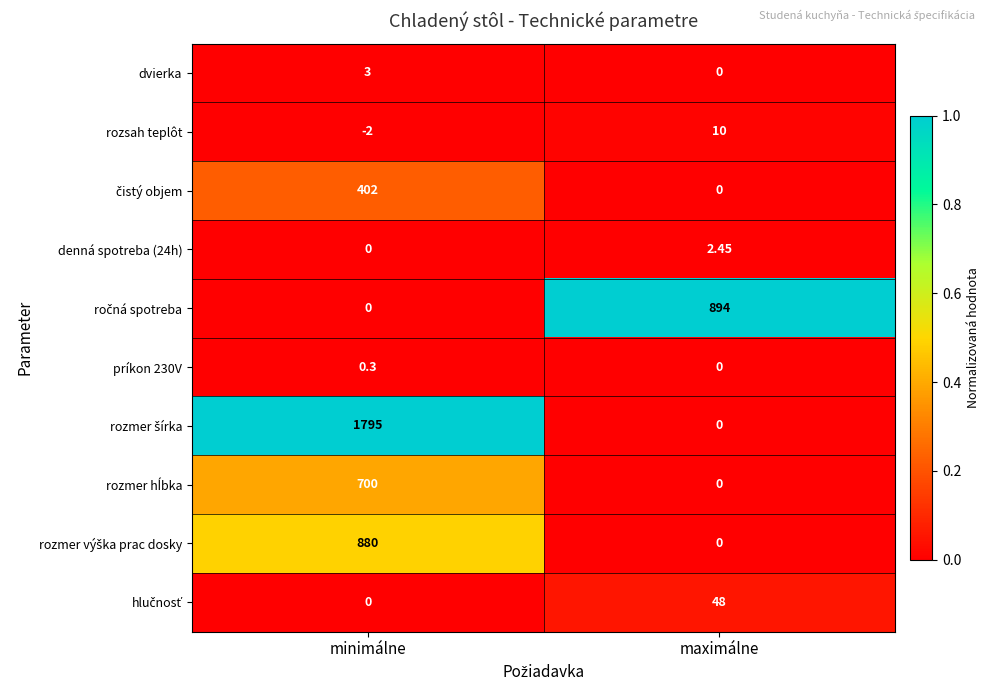

Which label corresponds to the largest value in the chart?

minimálne